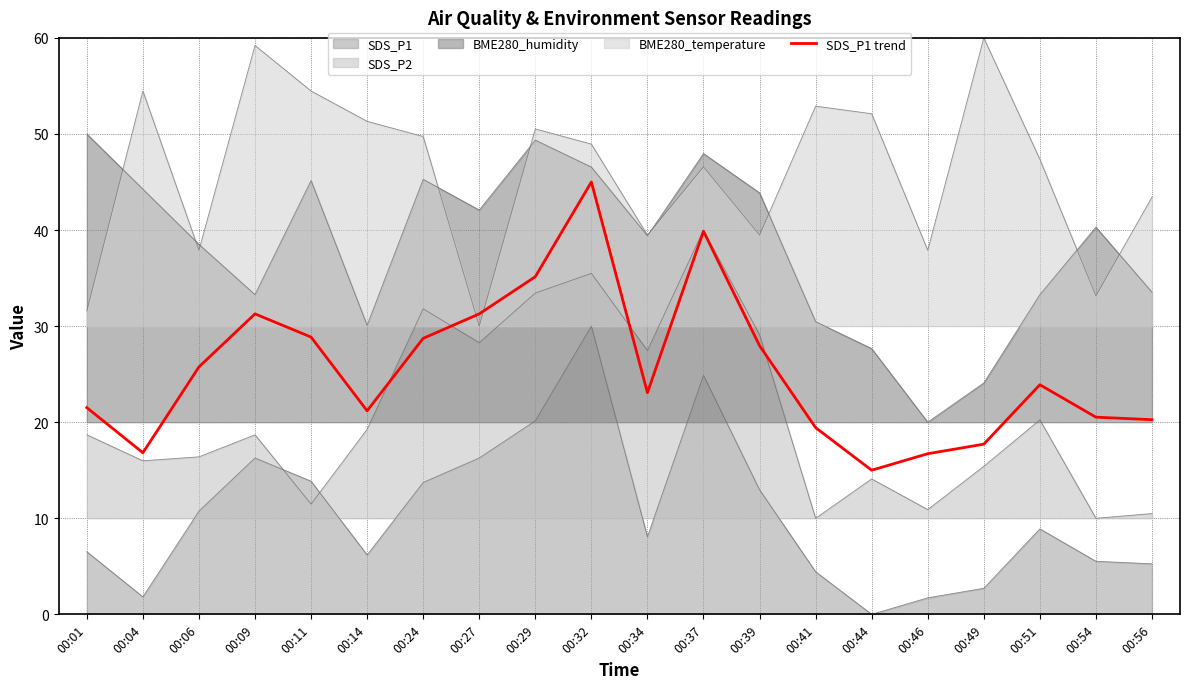

How many interior local valleys (lower than both neighbors) does the data have?

4